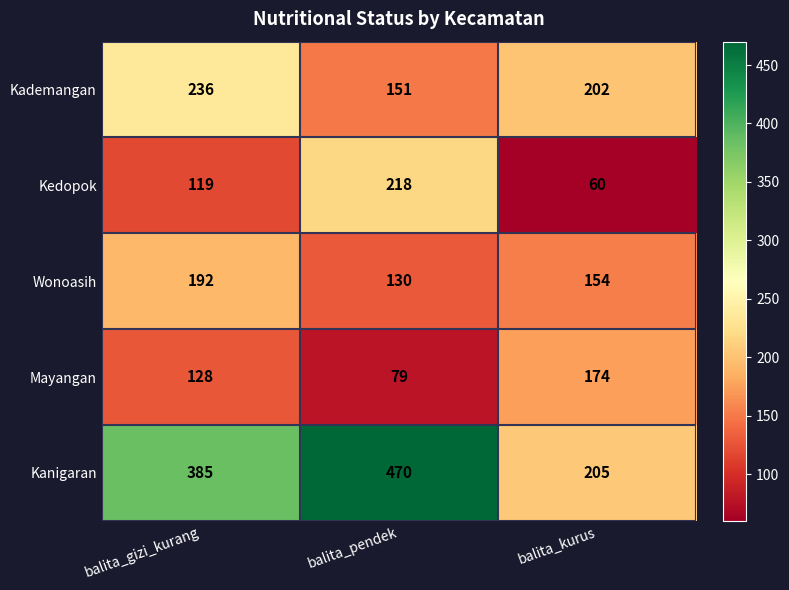

At balita_gizi_kurang, list the series in order from largest to smallest.

Kanigaran, Kademangan, Wonoasih, Mayangan, Kedopok